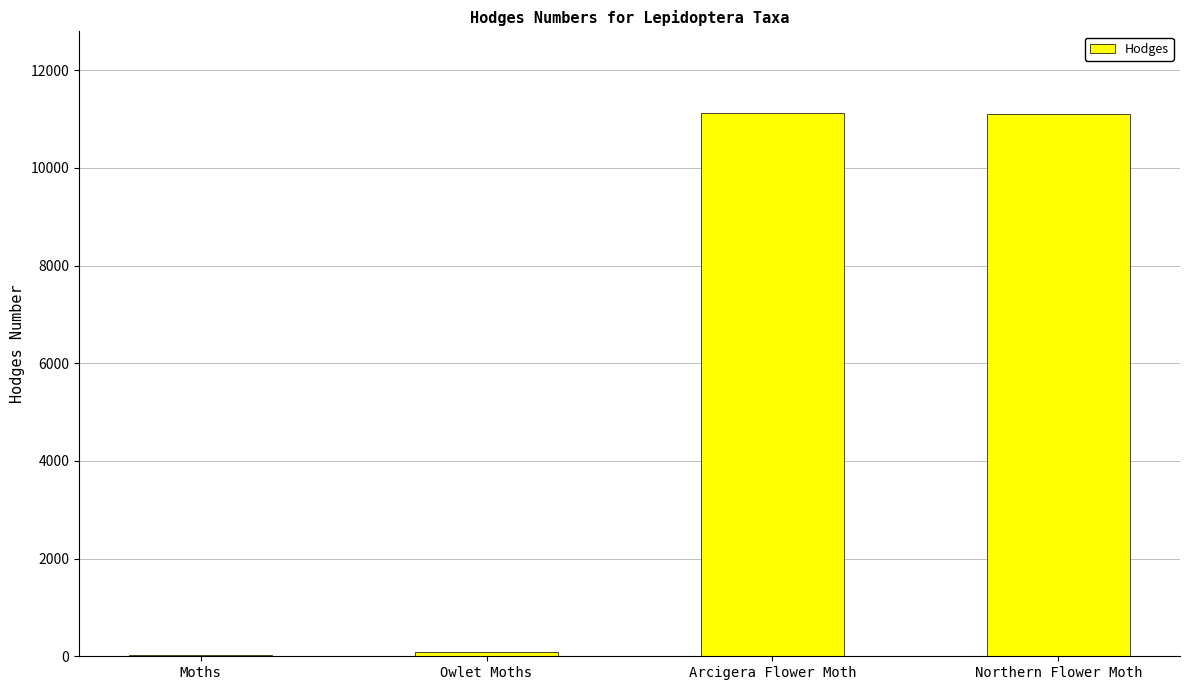

What is the change in value from Owlet Moths to Northern Flower Moth?

+11016.5